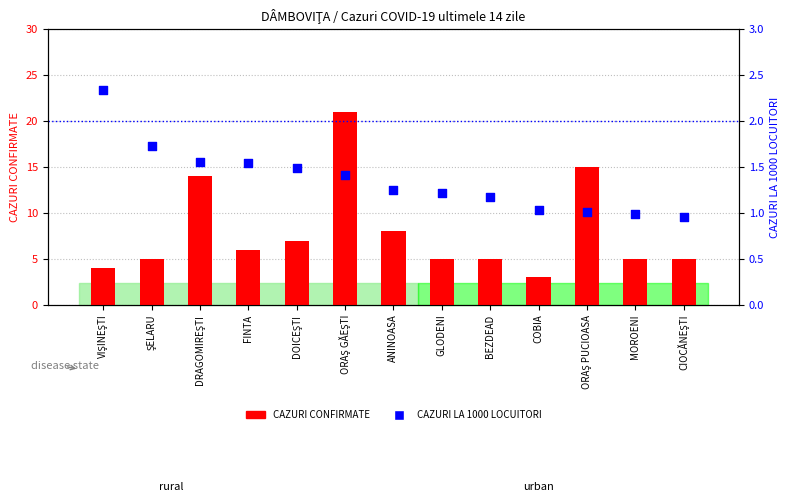

What are all the series names shown in the legend?

CAZURI CONFIRMATE, CAZURI LA 1000 LOCUITORI